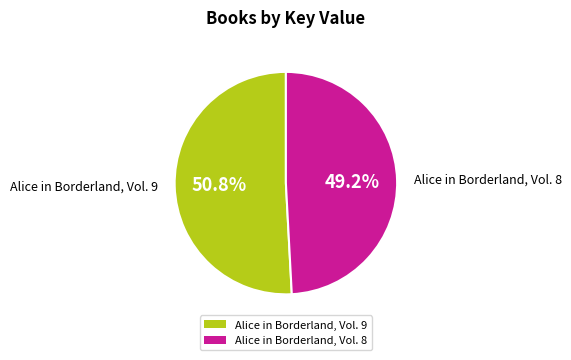

What is the majority slice?

Alice in Borderland, Vol. 9